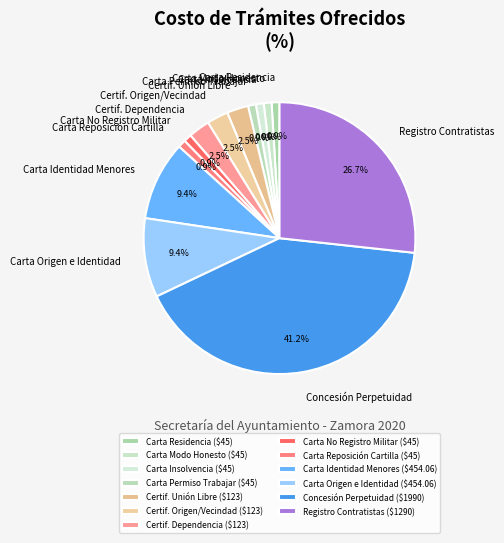

Combined, what portion of the pie is Carta Residencia and Carta Origen e Identidad?

10.3%